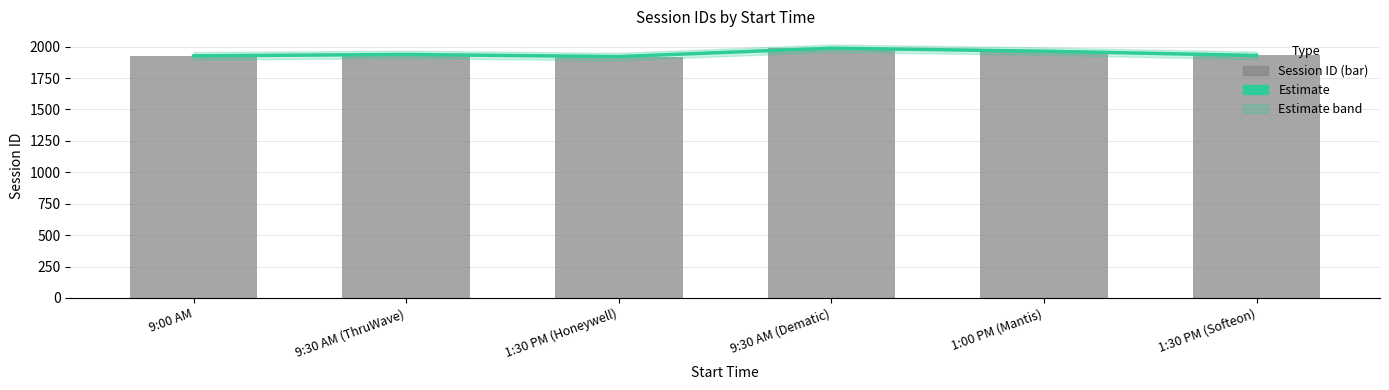

What is the average value of the Estimate series?

1945